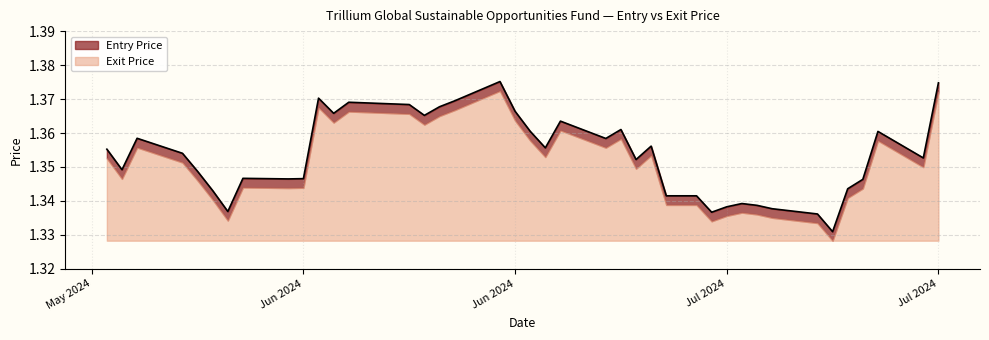

Reading right to left, extract all data points from this chart.

Entry Price: 22/05/24=1.4	23/05/24=1.3	24/05/24=1.4	27/05/24=1.4	28/05/24=1.3	29/05/24=1.3	30/05/24=1.3	31/05/24=1.3	03/06/24=1.3	04/06/24=1.3	05/06/24=1.4	06/06/24=1.4	07/06/24=1.4	11/06/24=1.4	12/06/24=1.4	13/06/24=1.4	14/06/24=1.4	17/06/24=1.4	18/06/24=1.4	19/06/24=1.4	20/06/24=1.4	21/06/24=1.4	24/06/24=1.4	25/06/24=1.4	26/06/24=1.4	27/06/24=1.4	28/06/24=1.3	30/06/24=1.3	01/07/24=1.3	02/07/24=1.3	03/07/24=1.3	04/07/24=1.3	05/07/24=1.3	08/07/24=1.3	09/07/24=1.3	10/07/24=1.3	11/07/24=1.3	12/07/24=1.4	15/07/24=1.4	16/07/24=1.4
Exit Price: 22/05/24=1.4	23/05/24=1.3	24/05/24=1.4	27/05/24=1.4	28/05/24=1.3	29/05/24=1.3	30/05/24=1.3	31/05/24=1.3	03/06/24=1.3	04/06/24=1.3	05/06/24=1.4	06/06/24=1.4	07/06/24=1.4	11/06/24=1.4	12/06/24=1.4	13/06/24=1.4	14/06/24=1.4	17/06/24=1.4	18/06/24=1.4	19/06/24=1.4	20/06/24=1.4	21/06/24=1.4	24/06/24=1.4	25/06/24=1.4	26/06/24=1.3	27/06/24=1.4	28/06/24=1.3	30/06/24=1.3	01/07/24=1.3	02/07/24=1.3	03/07/24=1.3	04/07/24=1.3	05/07/24=1.3	08/07/24=1.3	09/07/24=1.3	10/07/24=1.3	11/07/24=1.3	12/07/24=1.4	15/07/24=1.3	16/07/24=1.4